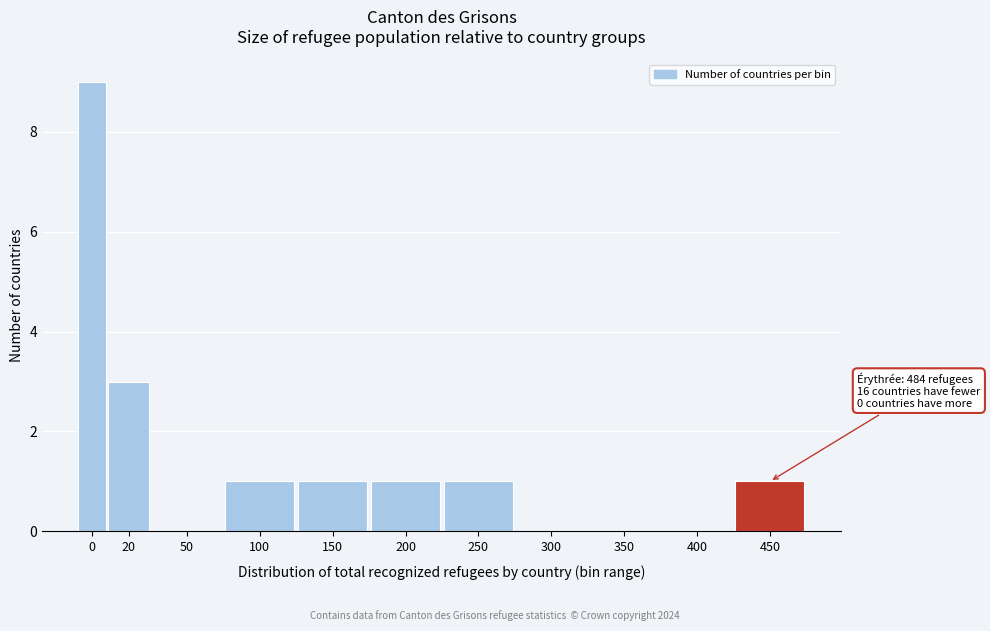

Reading right to left, transcribe all the data shown in this chart.

450=1	400=0	350=0	300=0	250=1	200=1	150=1	100=1	50=0	20=3	0=9